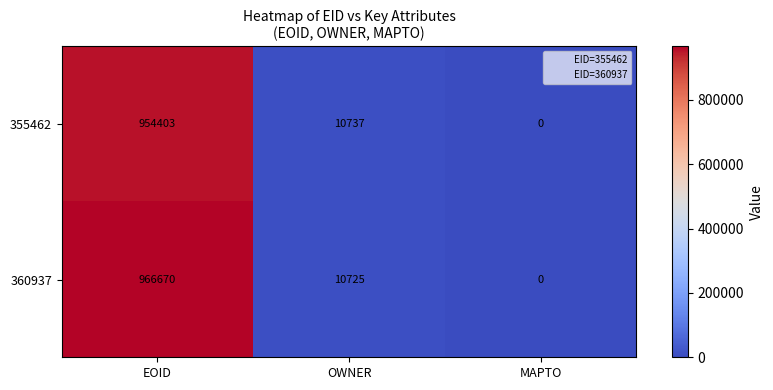

What is the difference between the second highest and minimum values in the 360937 series?

10725